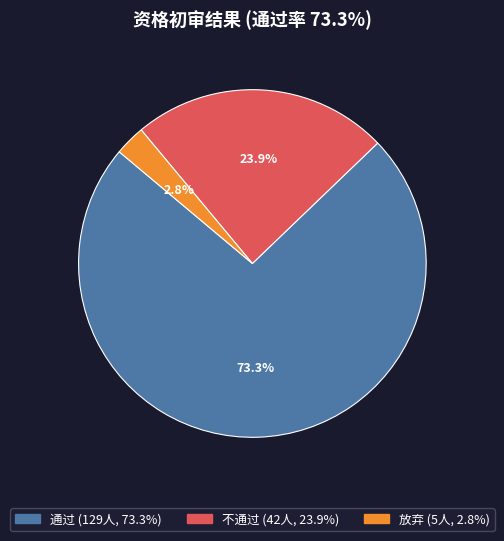

Count the number of slices in the pie.

3